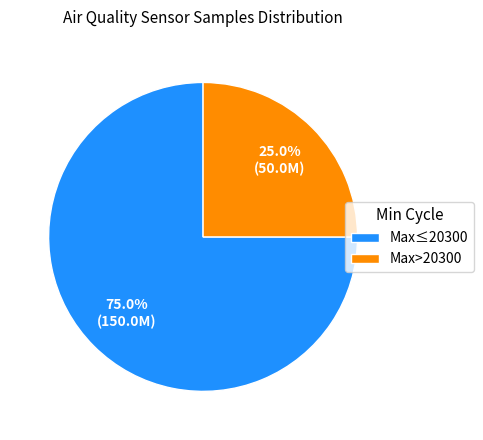

Which slice is the smallest?

Max>20300